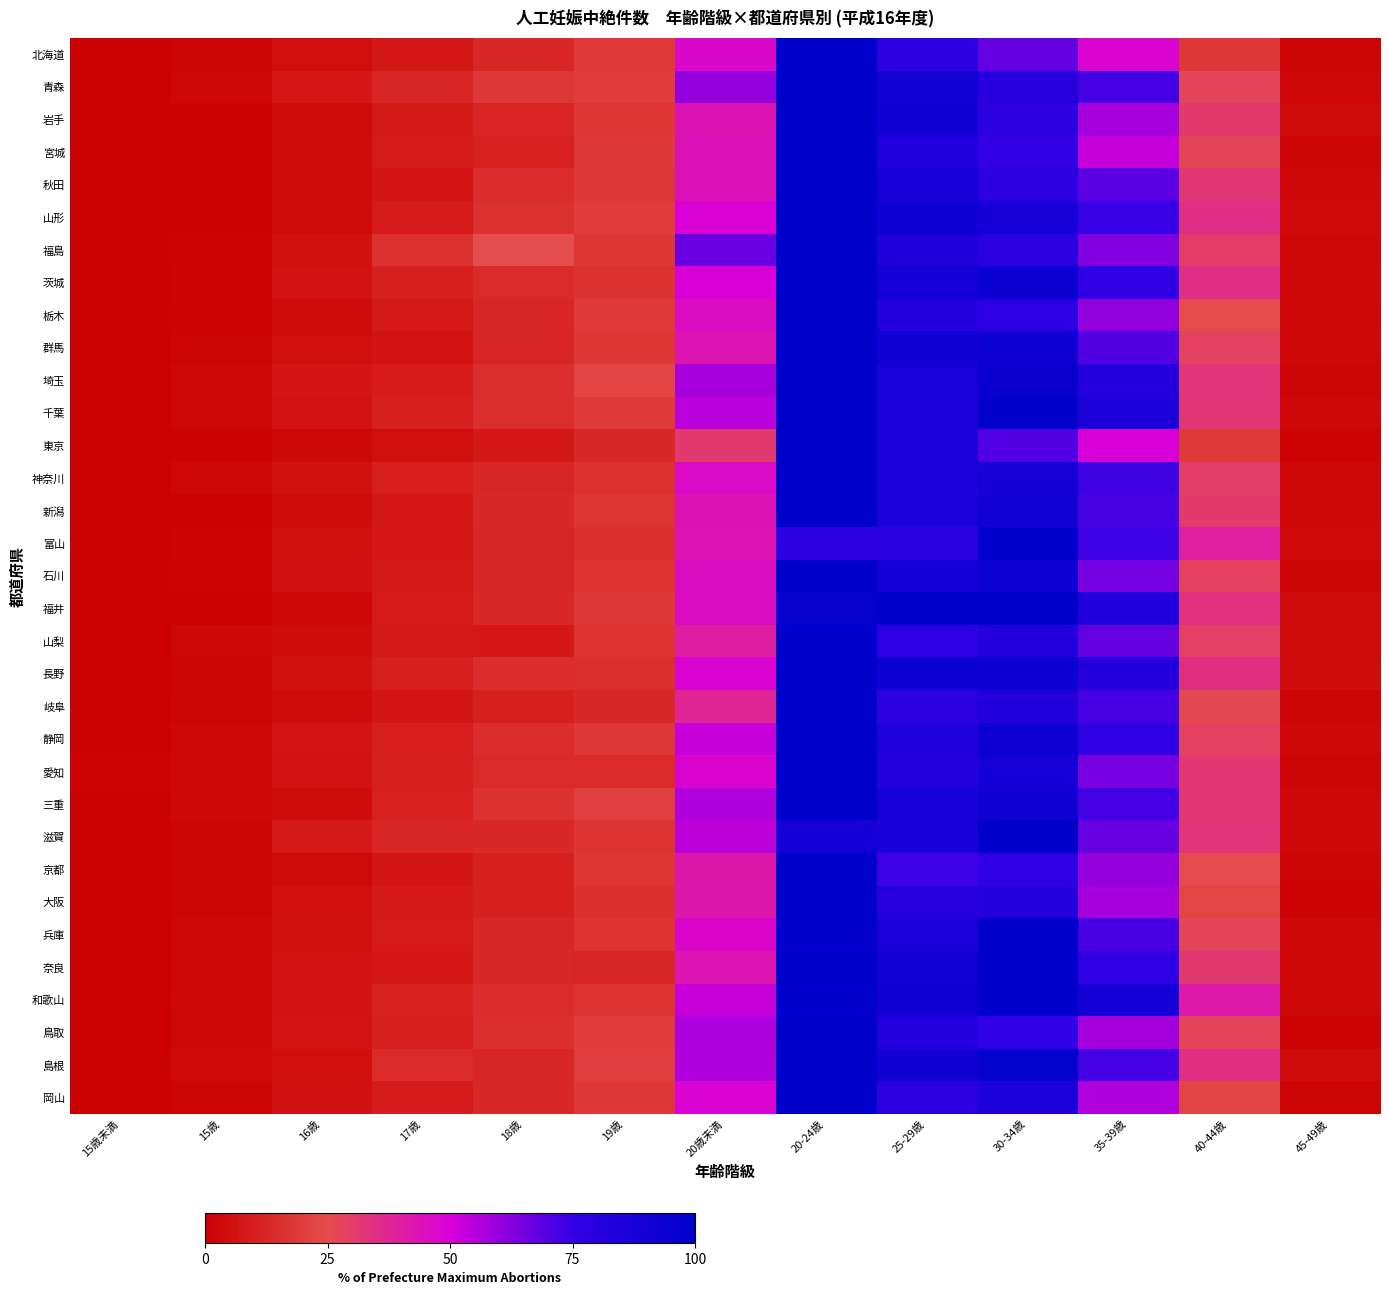

How many distinct data groups are displayed?

33